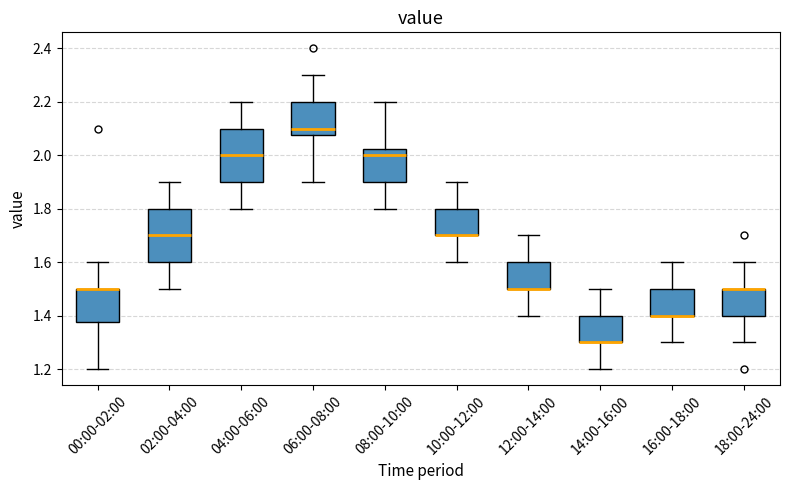

Where does the lower whisker of the box for 00:00-02:00 end on the y-axis? The values are not printed on the chart, so give them approximately, as read against the axis.

1.20